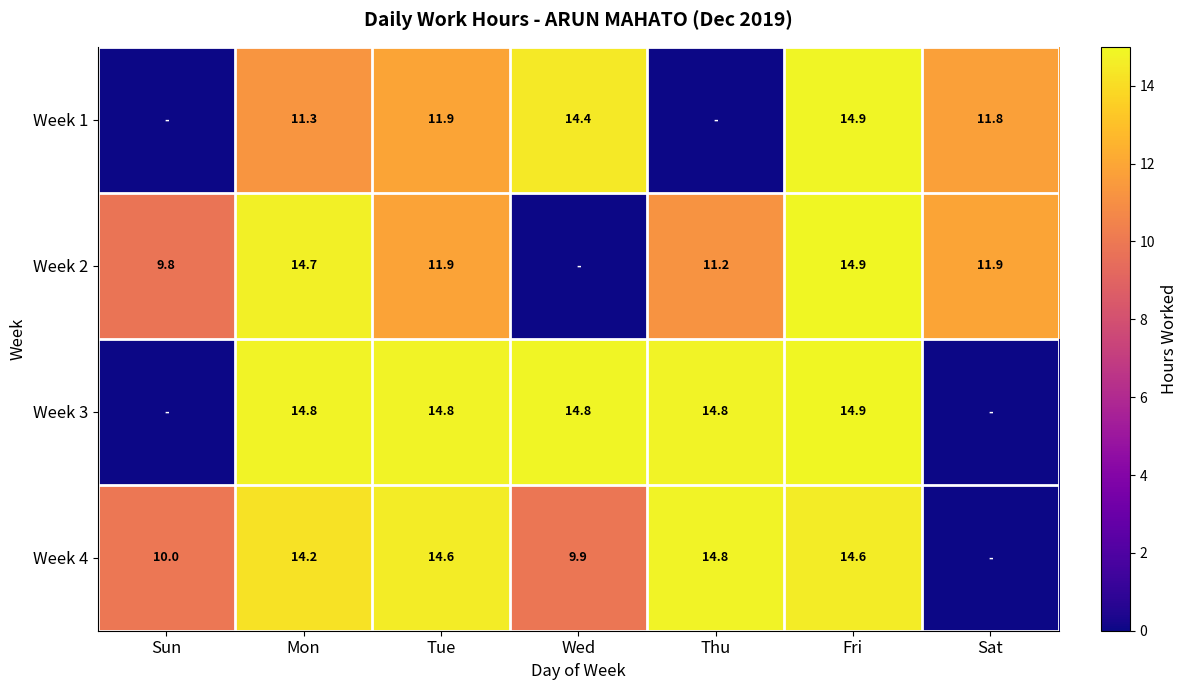

Between Mon and Tue, which series saw the biggest shift?

Week 2